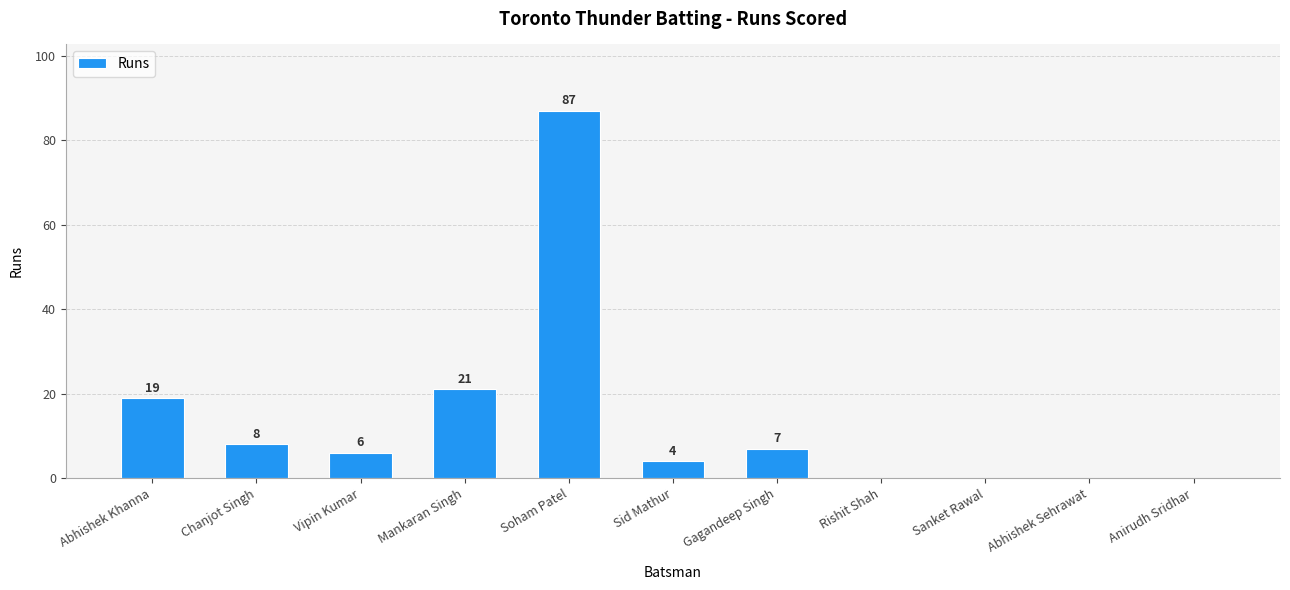

Count the number of categories in the chart.

11